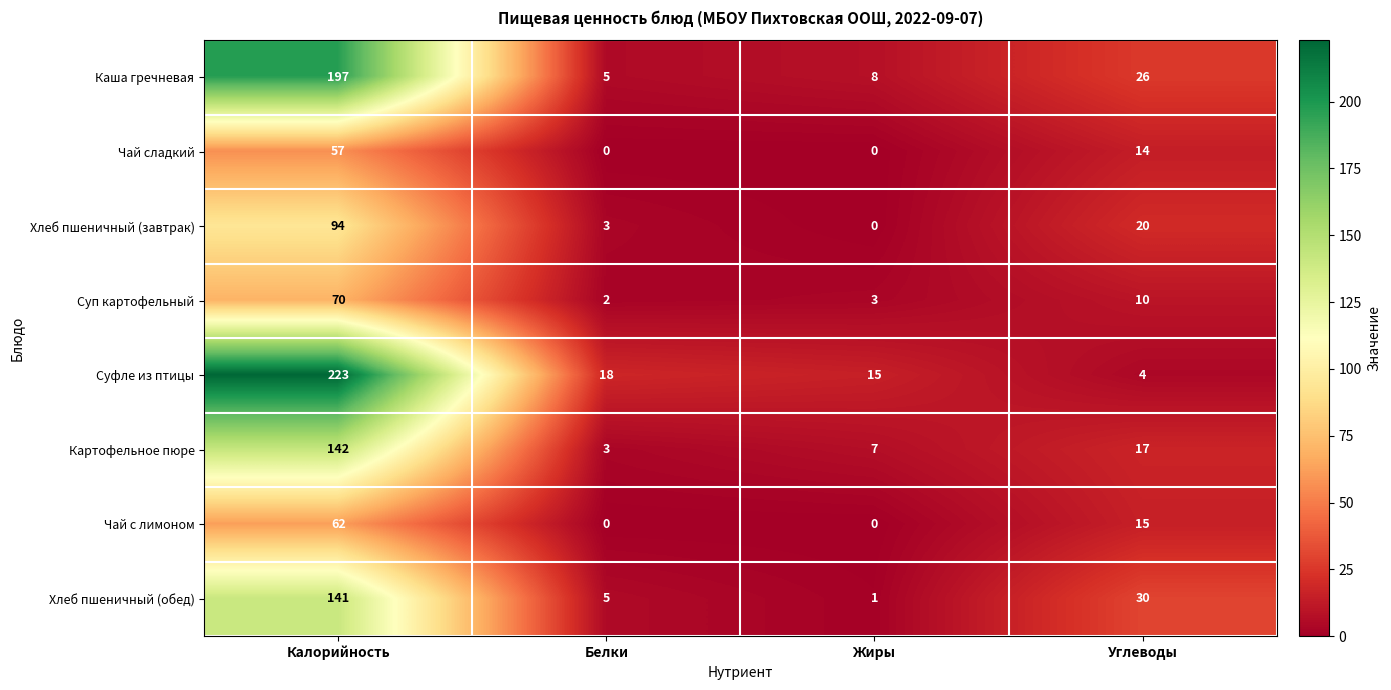

Which series changed the most between Калорийность and Белки?

Суфле из птицы